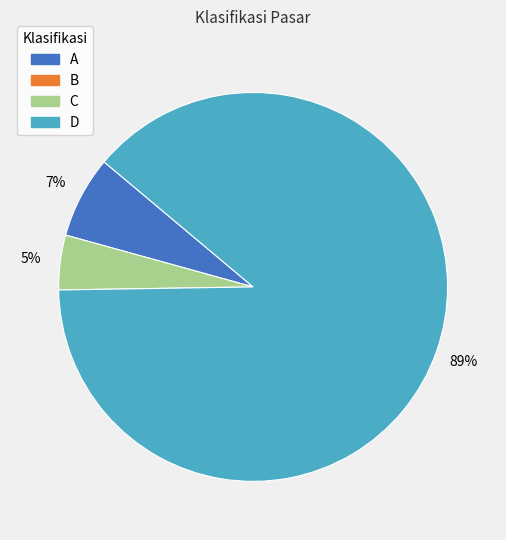

Is there a majority slice in this chart?

Yes